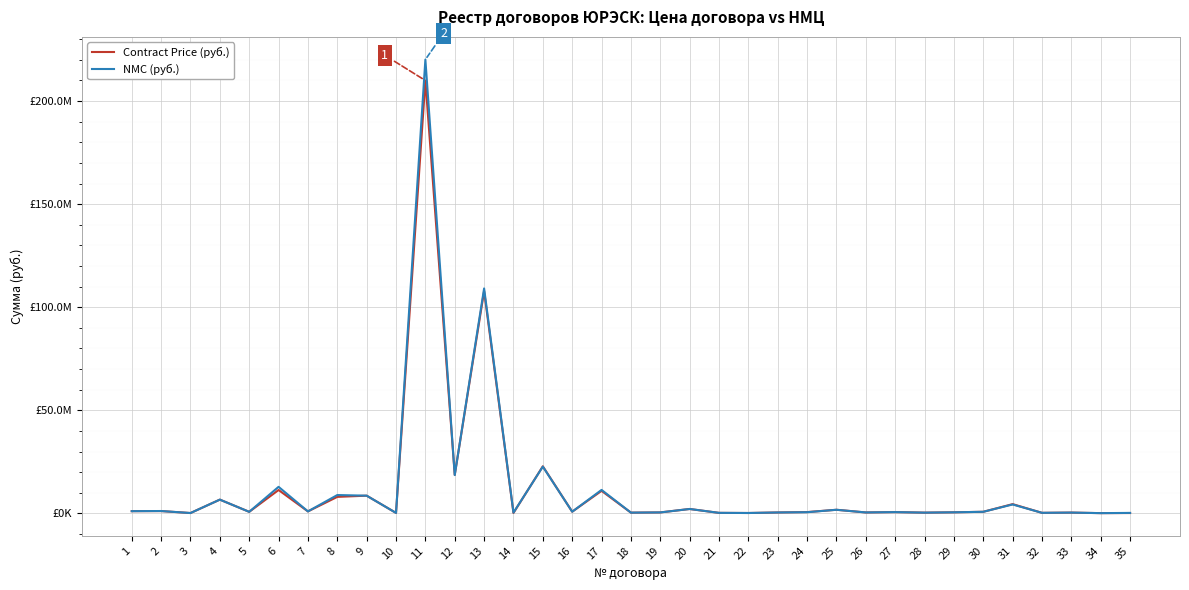

What are all the series names shown in the legend?

Contract Price (руб.), NMC (руб.)